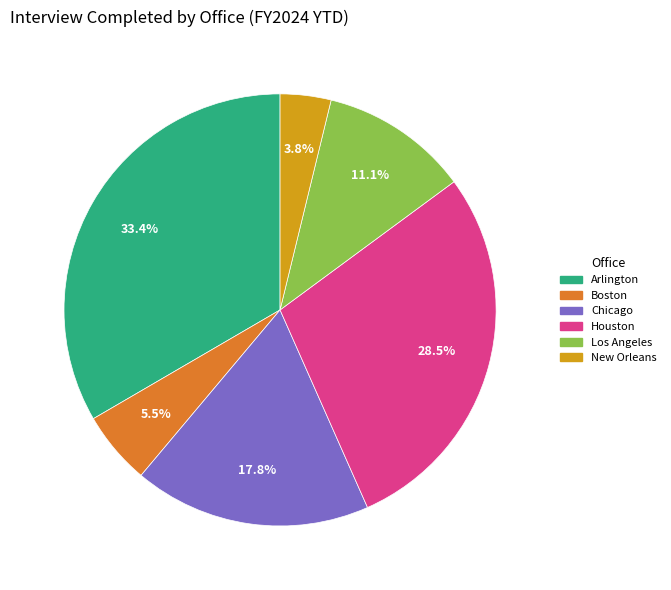

To the nearest percent, what percentage of the pie is Arlington?

33%